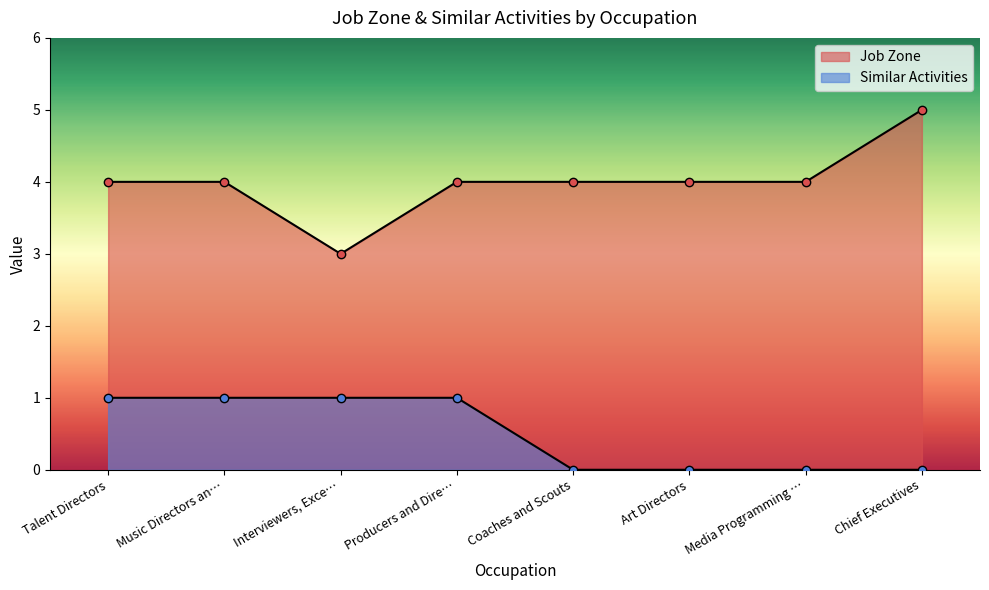

What are all the series names shown in the legend?

Job Zone, Similar Activities